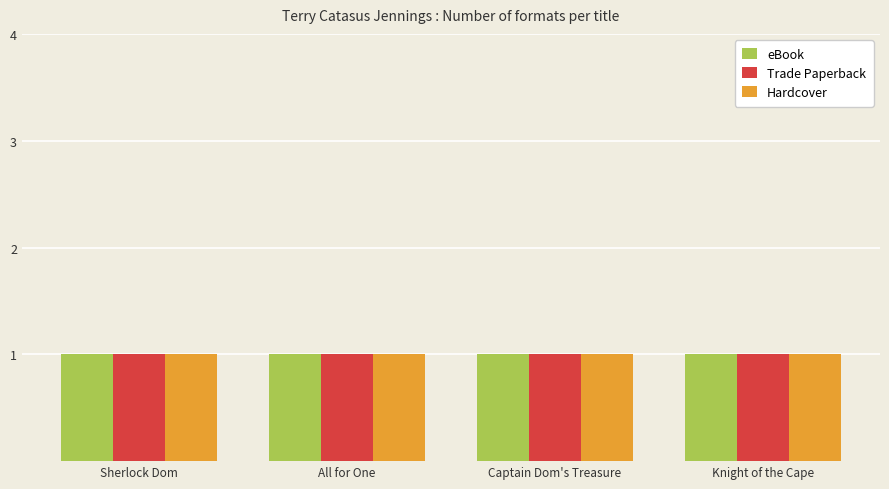

Which has a higher value, Knight of the Cape or Sherlock Dom?

Sherlock Dom